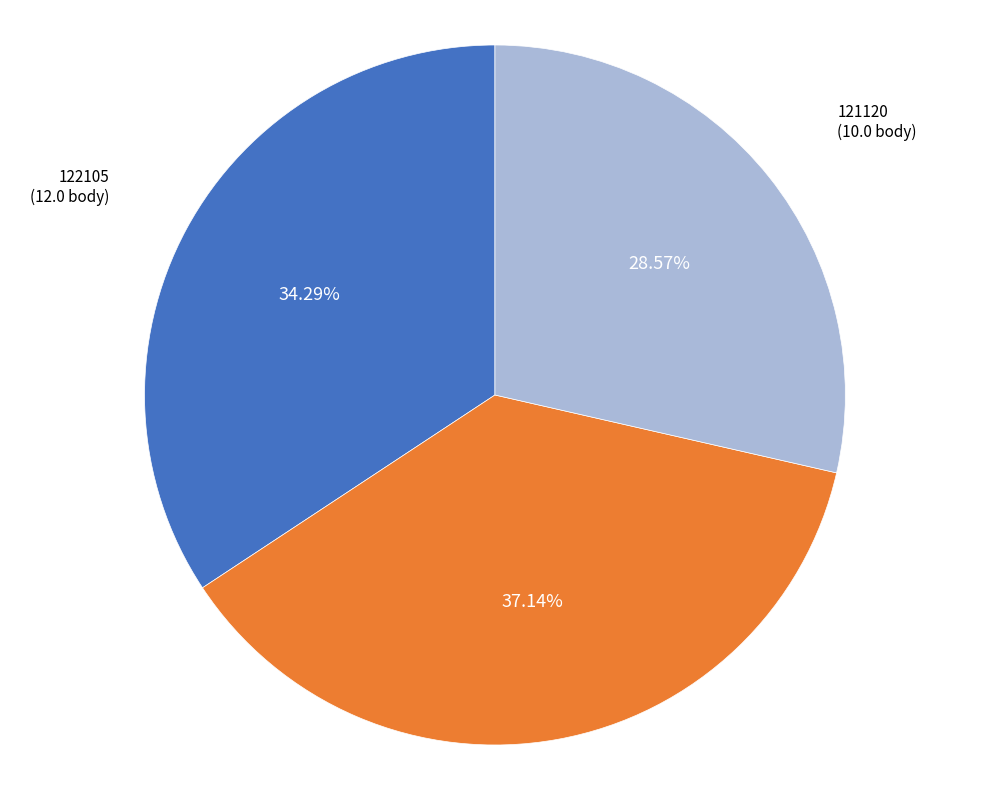

Between 121120 and 122139, which is larger?

122139